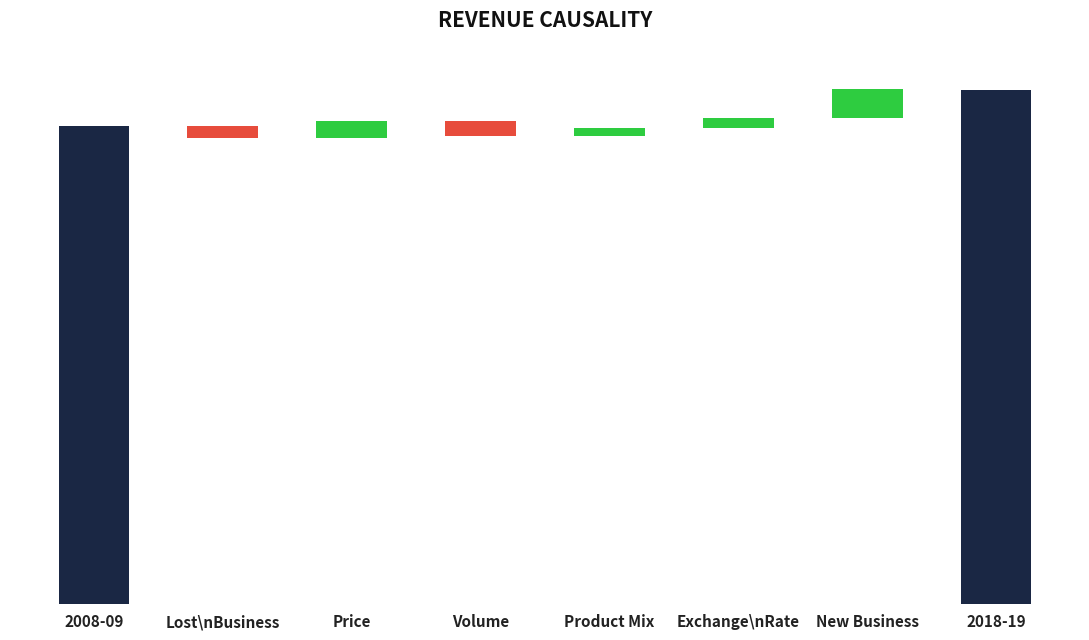

What is the difference between the maximum and minimum values?

57506